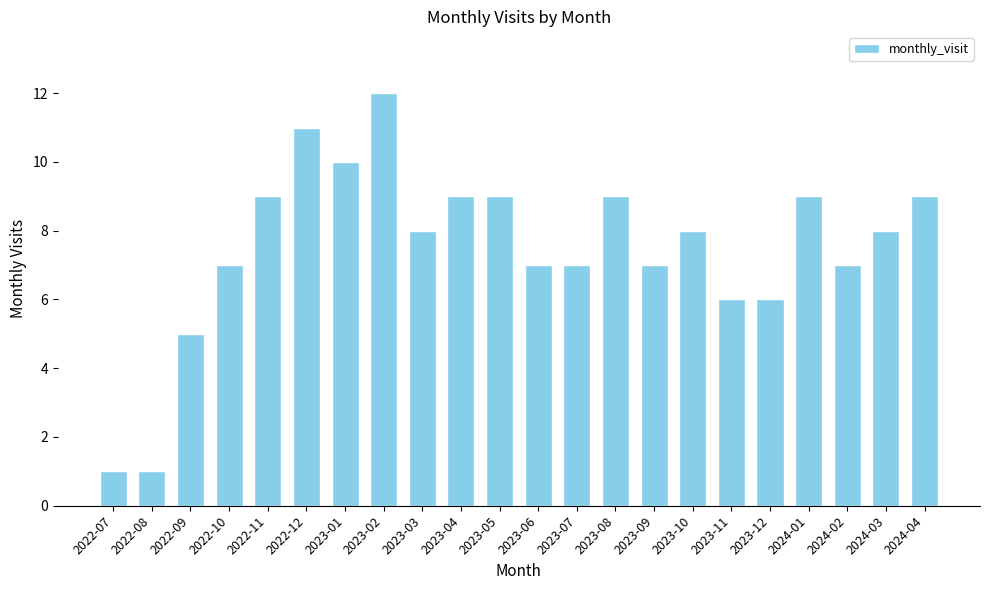

At which label does the data first exceed 8?

2022-11